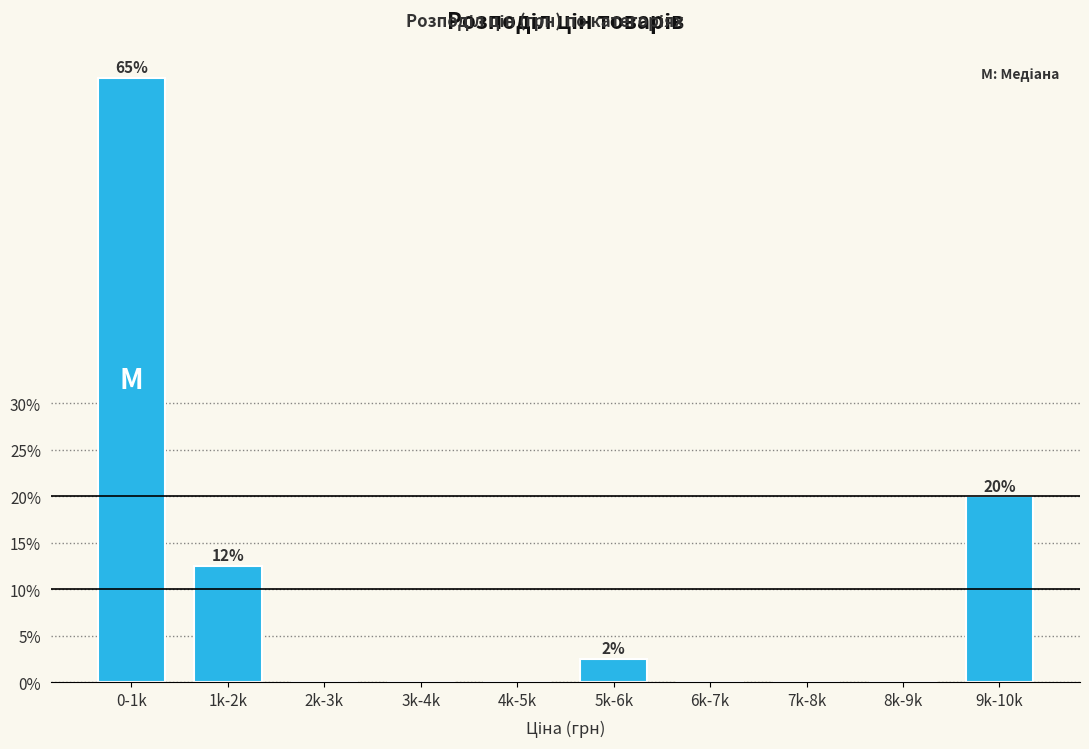

Reading right to left, transcribe all the data shown in this chart.

9k-10k=20.0	8k-9k=0.0	7k-8k=0.0	6k-7k=0.0	5k-6k=2.5	4k-5k=0.0	3k-4k=0.0	2k-3k=0.0	1k-2k=12.5	0-1k=65.0